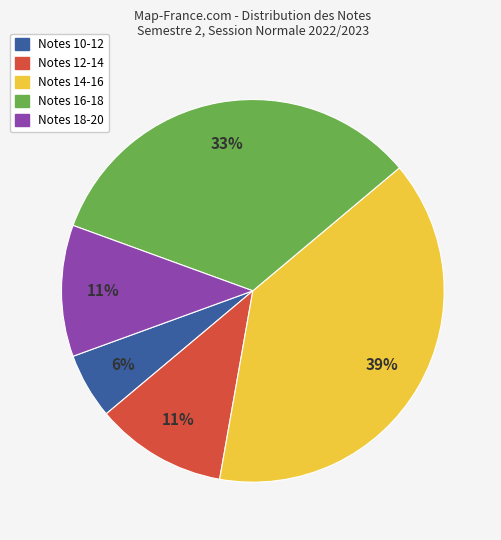

To the nearest percent, what is the average slice percentage?

20%